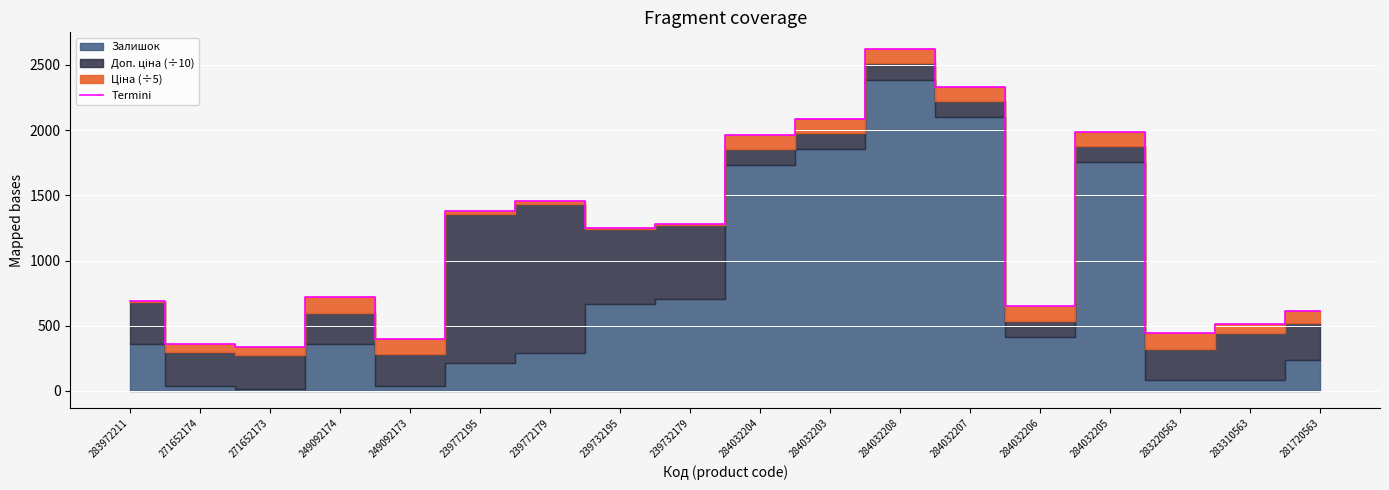

At which label does the data first exceed 1251?

239772195